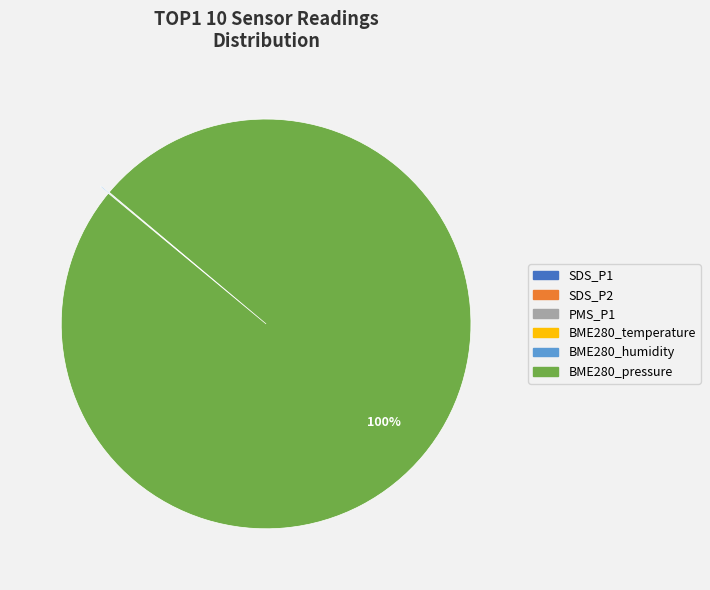

Is BME280_pressure the majority of the pie?

Yes